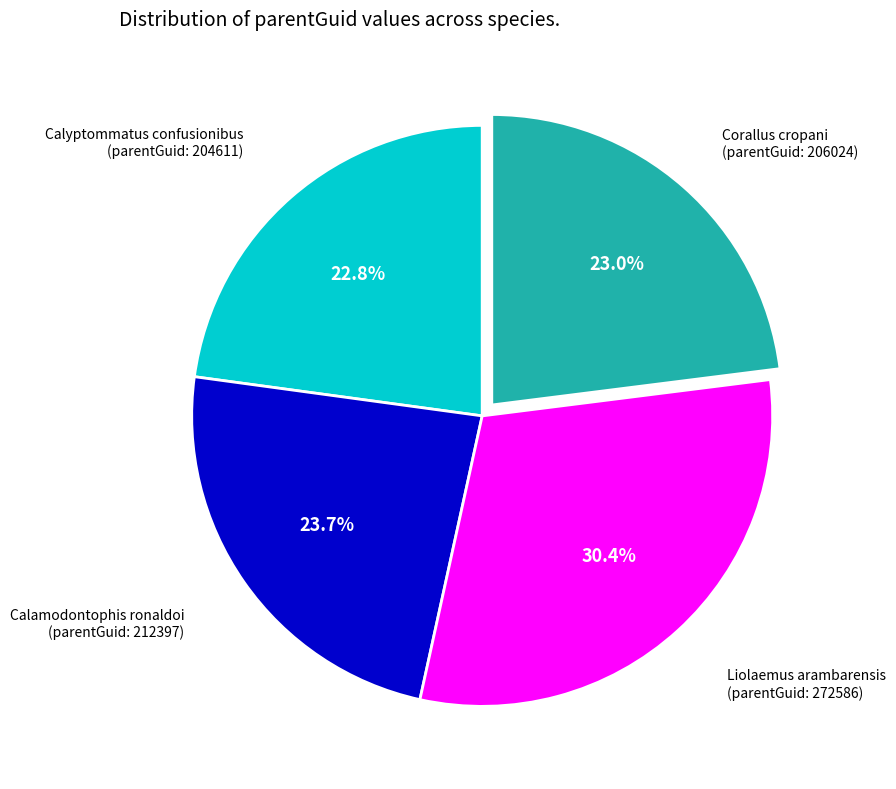

Is there any slice that represents more than half of the pie?

No